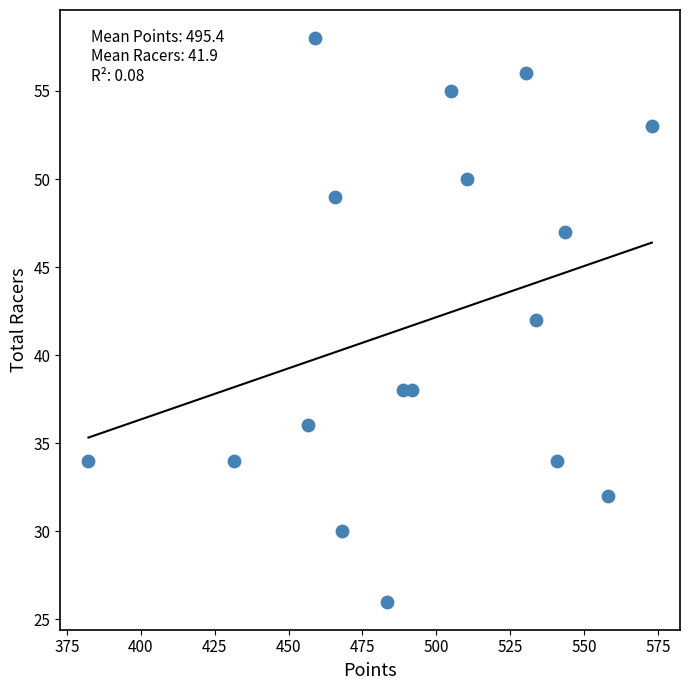

What is the range of Y values (max minus min)?

32